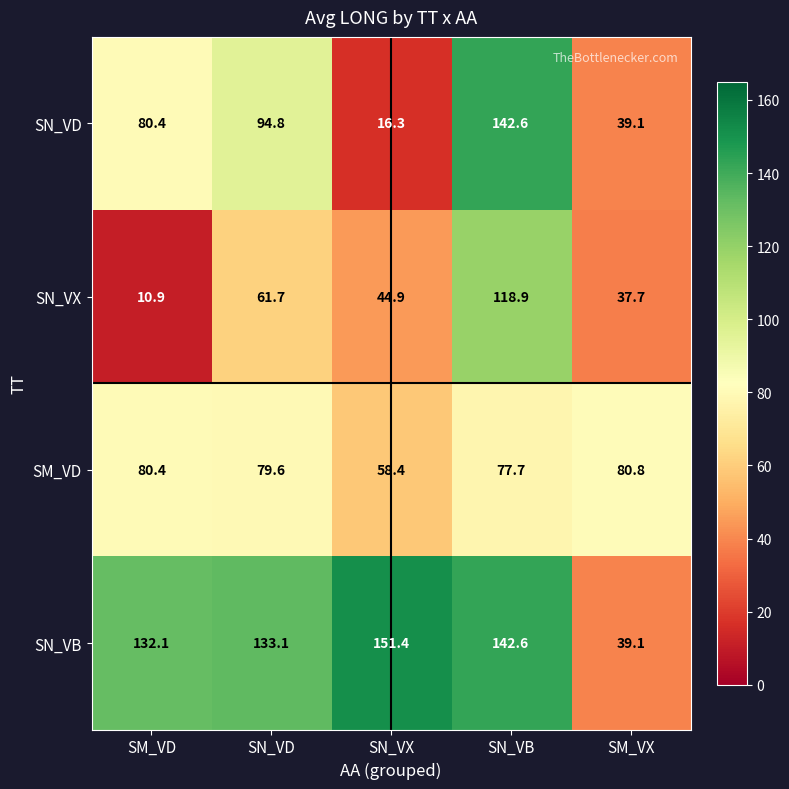

Is it true that SM_VD equals 113.2 at SN_VD?

False